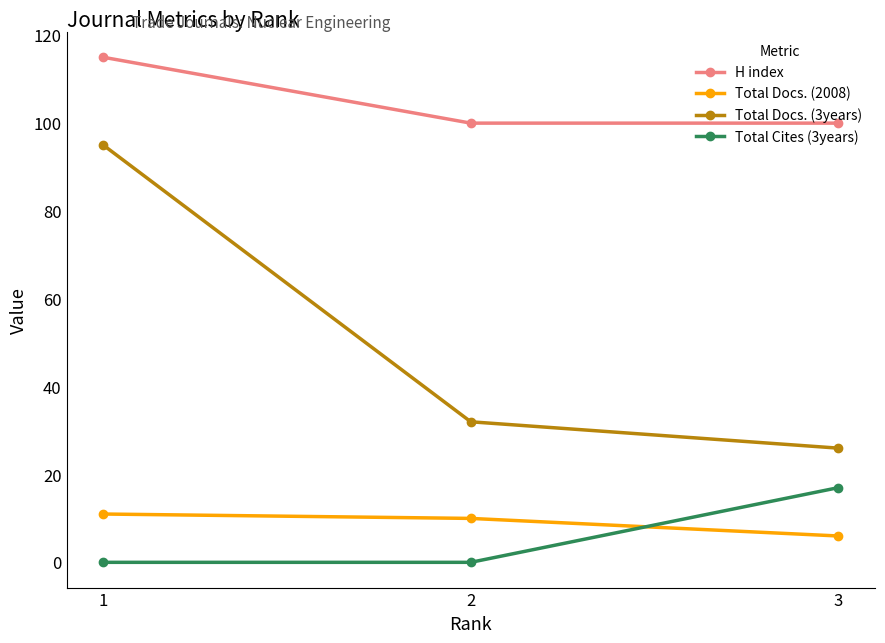

True or false: H index has a value of 154 at 2.

False